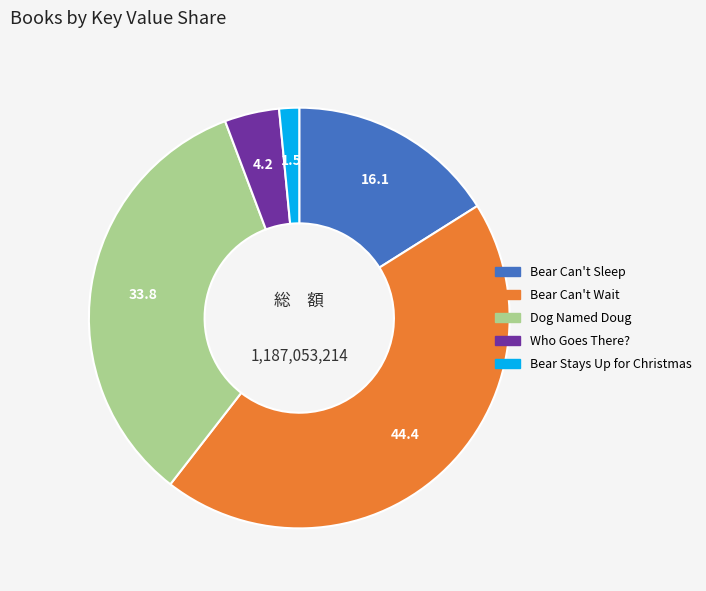

Count the number of slices in the pie.

5